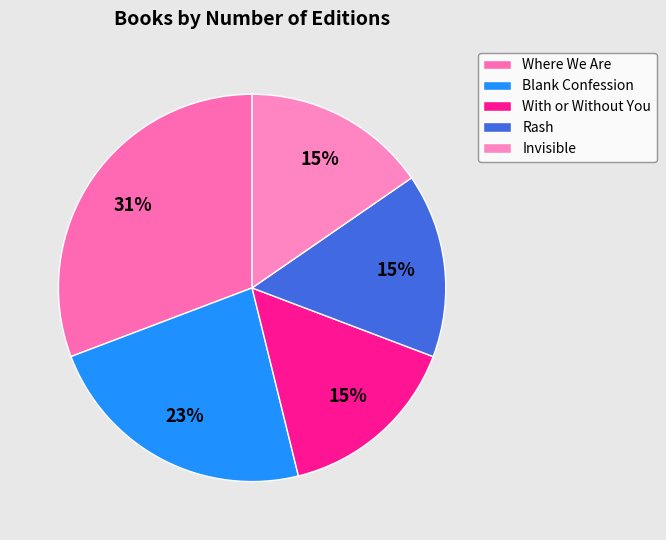

What is the largest slice in the pie chart?

Where We Are